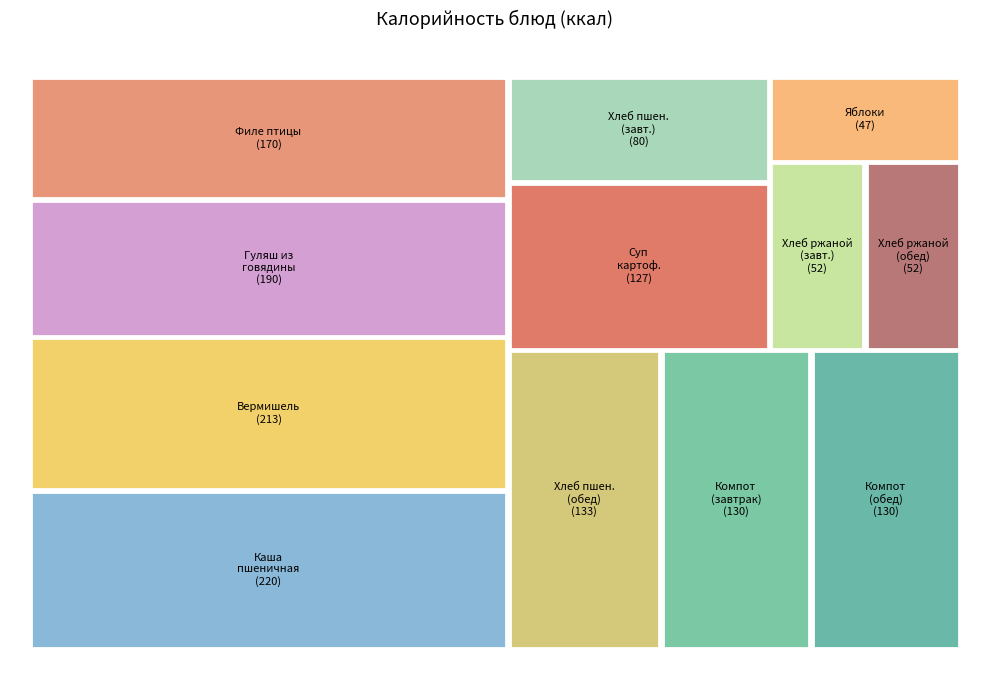

The Хлеб пшеничный (обед) slice represents 9% of the pie. True or false?

True